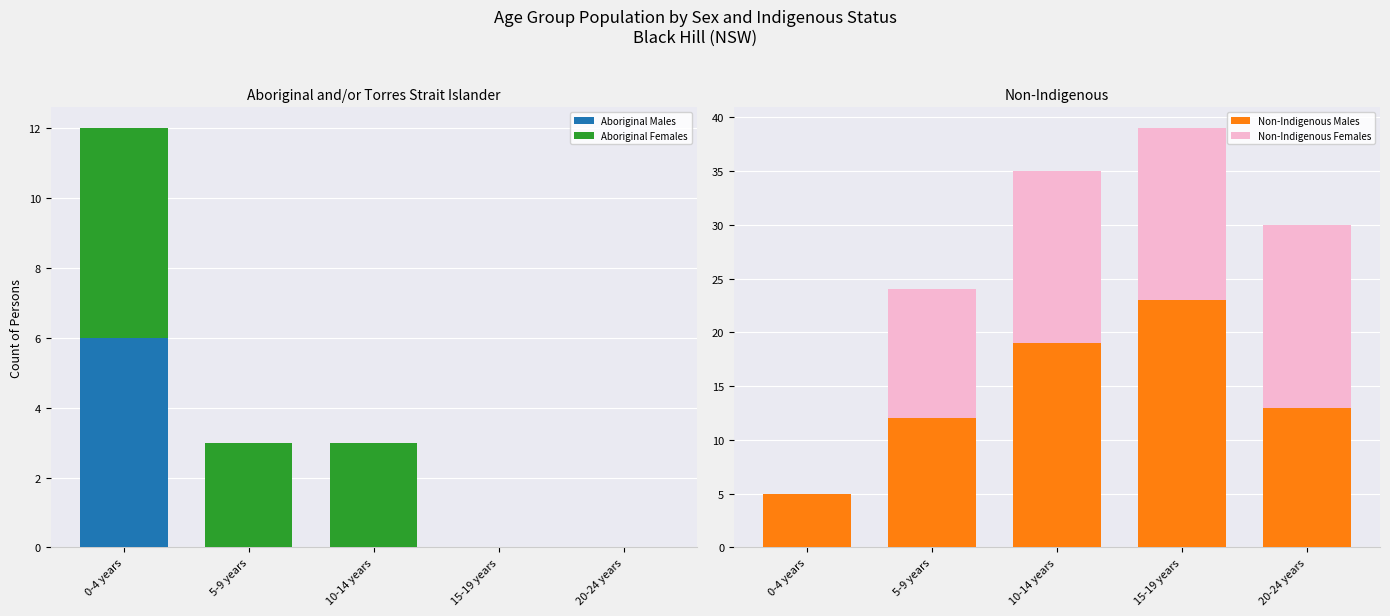

The Non-Indigenous Females series shows 25 at 20-24 years. True or false?

False